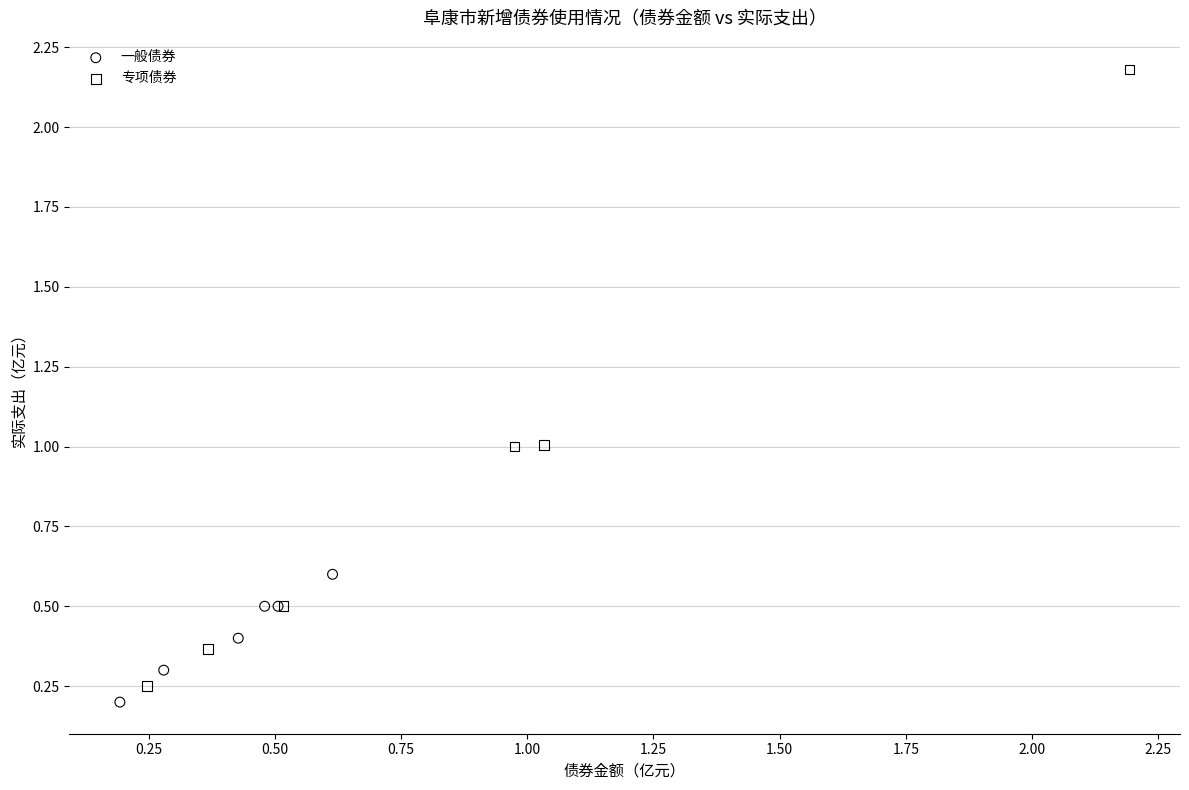

Which series contains the highest Y value?

专项债券